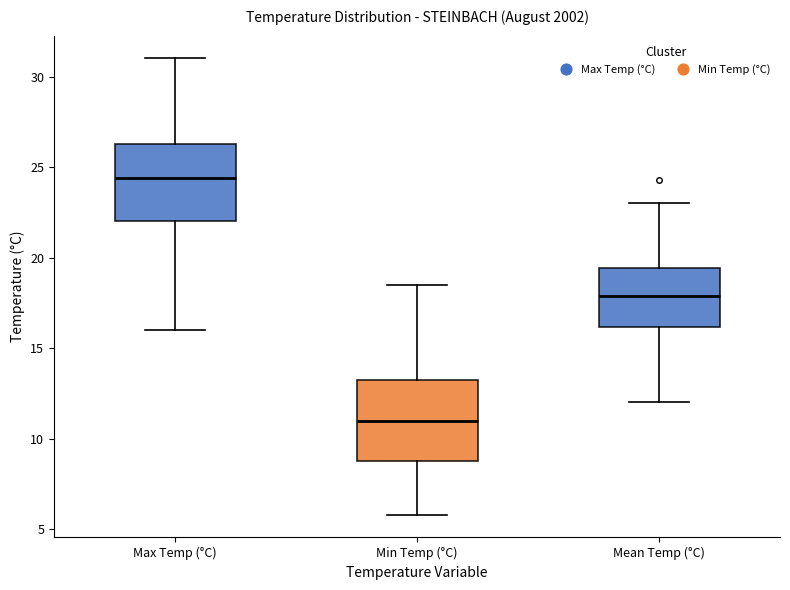

Where does the lower whisker of the box for Max Temp (°C) end on the y-axis? The values are not printed on the chart, so give them approximately, as read against the axis.

16.0